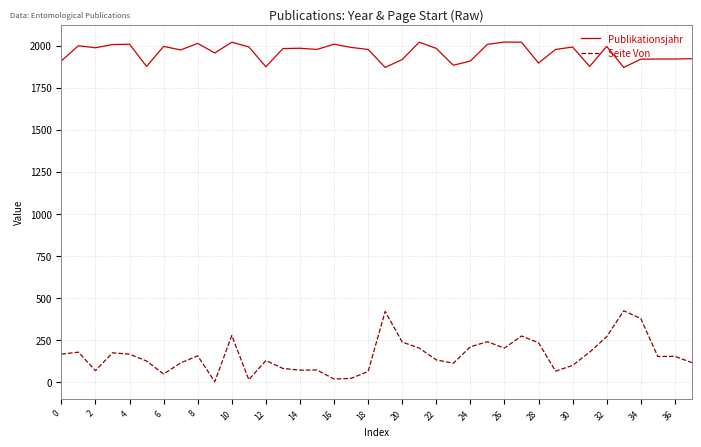

What is the difference between the maximum and minimum values in the Publikationsjahr series?

151